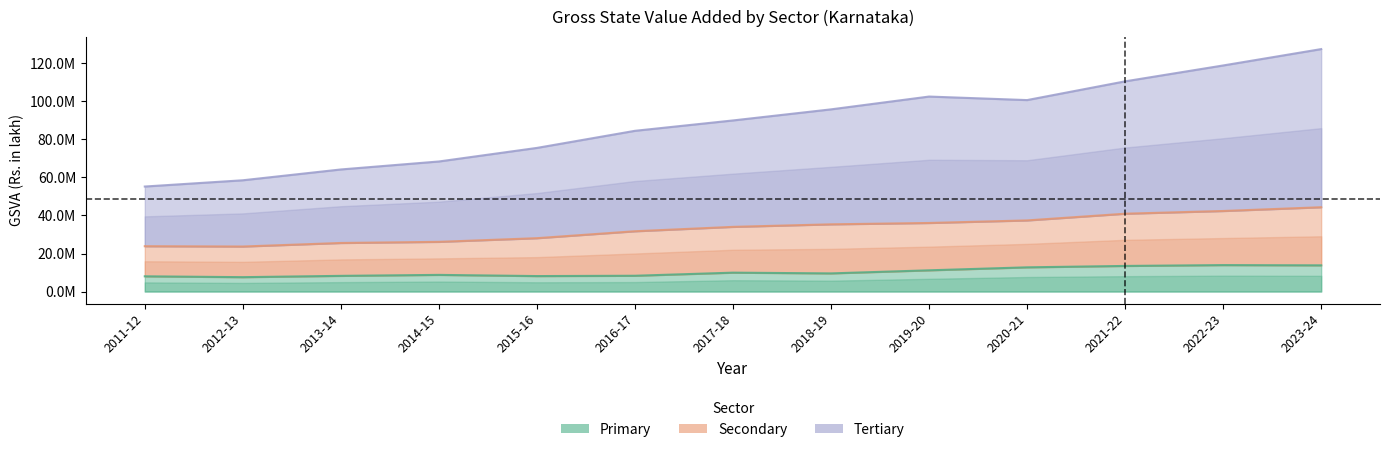

At which label is Secondary closest to 34003930?

2017-18